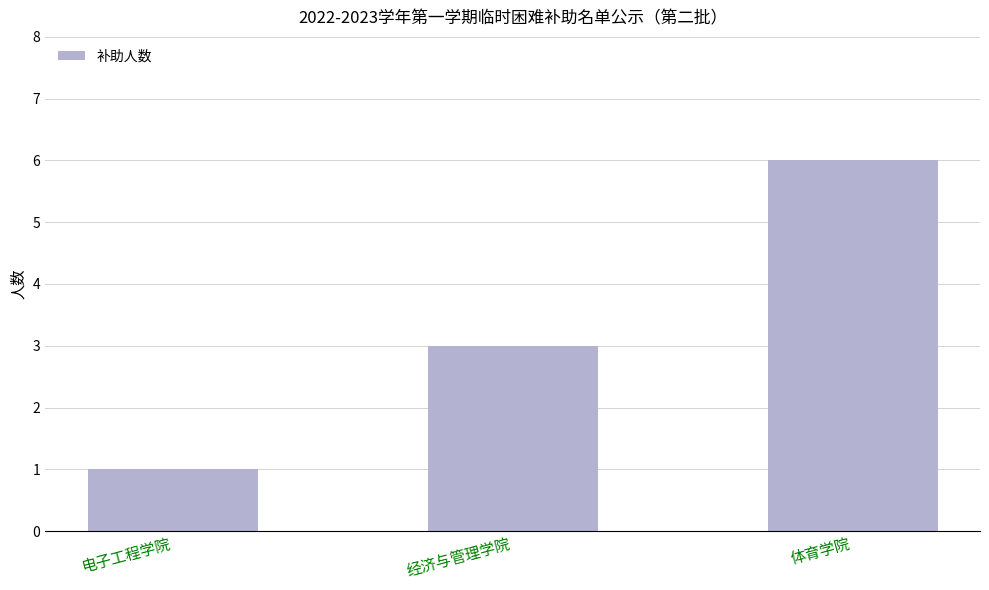

Approximately how many times larger is the value at 体育学院 compared to 经济与管理学院?

2.0